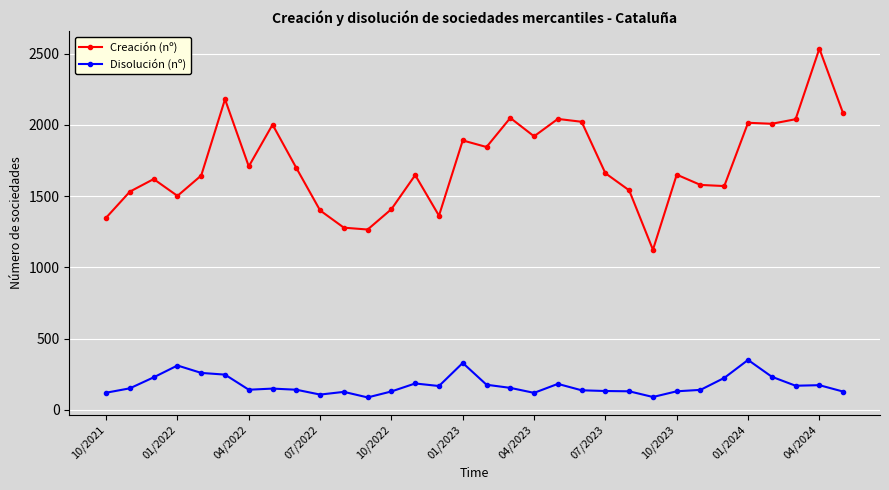

Which series has the largest total across all categories?

Creación (nº)